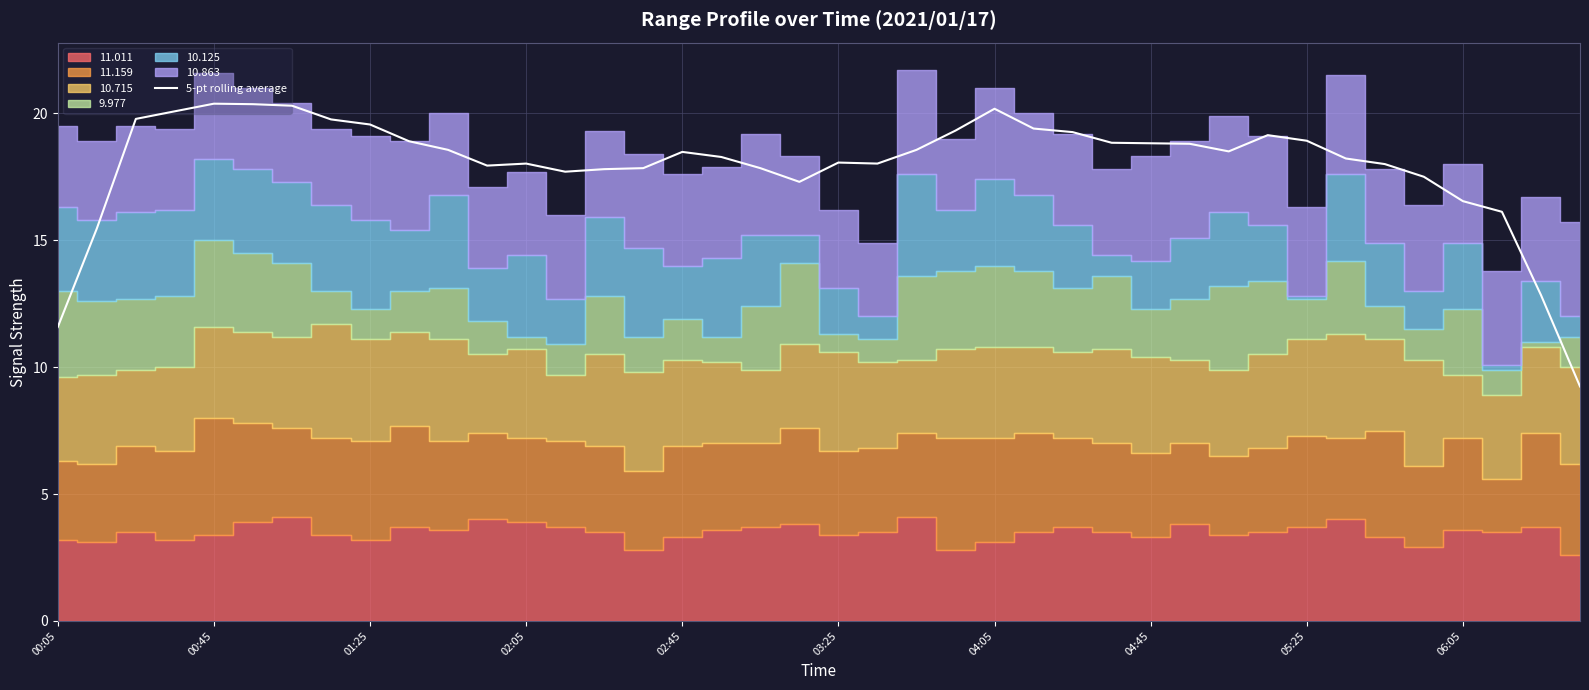

Count the number of categories in the chart.

40